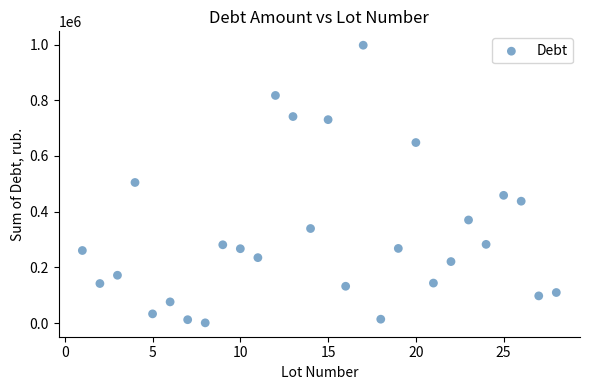

What is the range of X values (max minus min)?

27.0